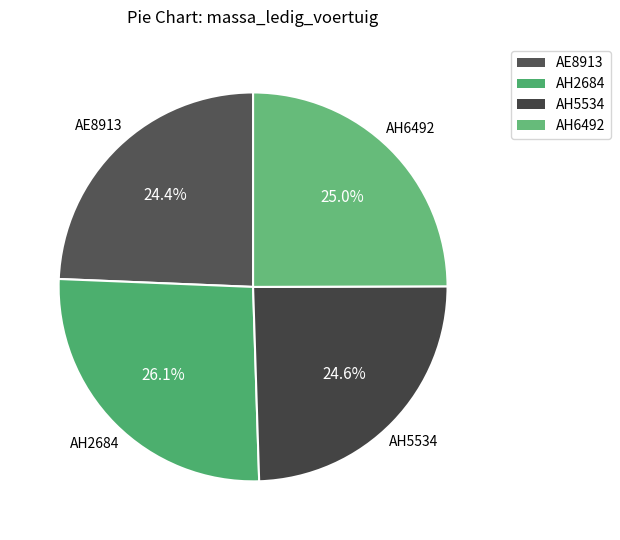

To the nearest percent, what is the difference between the largest and smallest slice percentages?

2%